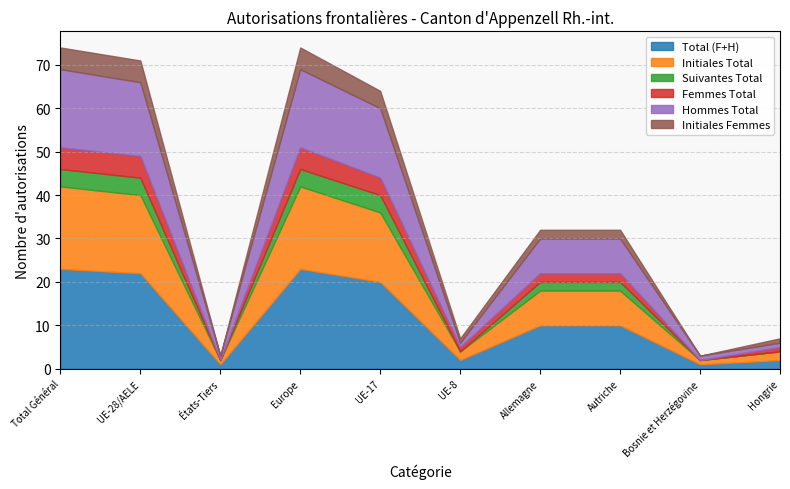

What position from the right is UE-28/AELE?

9